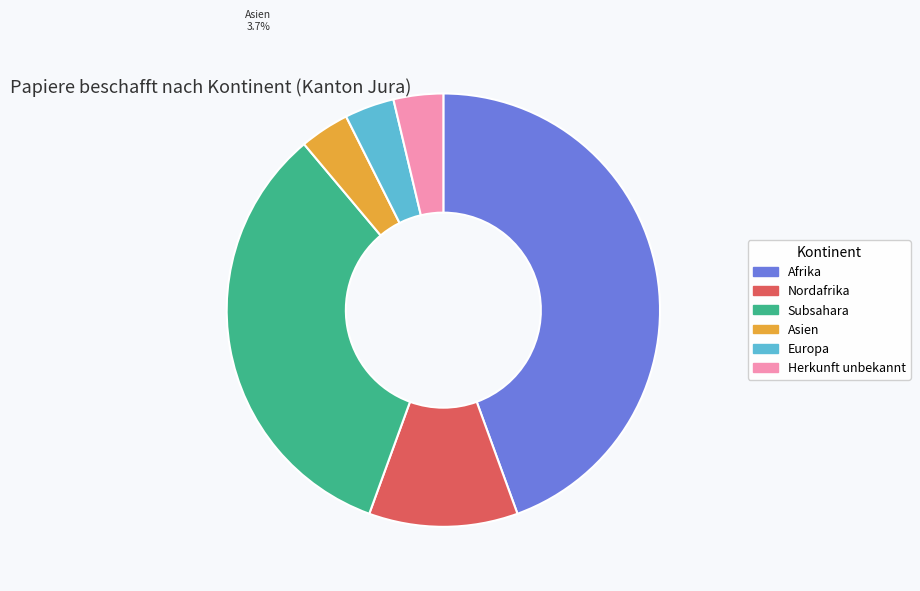

To the nearest percent, what is the average slice percentage?

17%